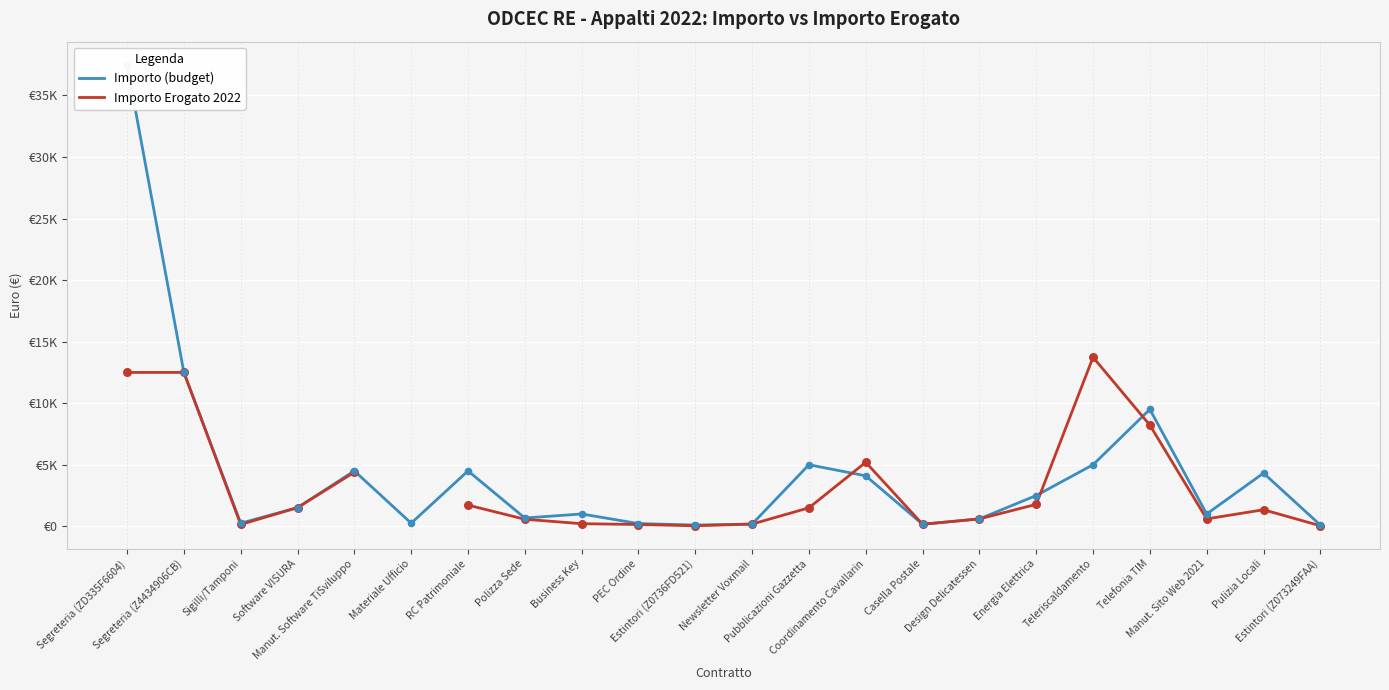

What is the total value across all series at Energia Elettrica?

4280.9